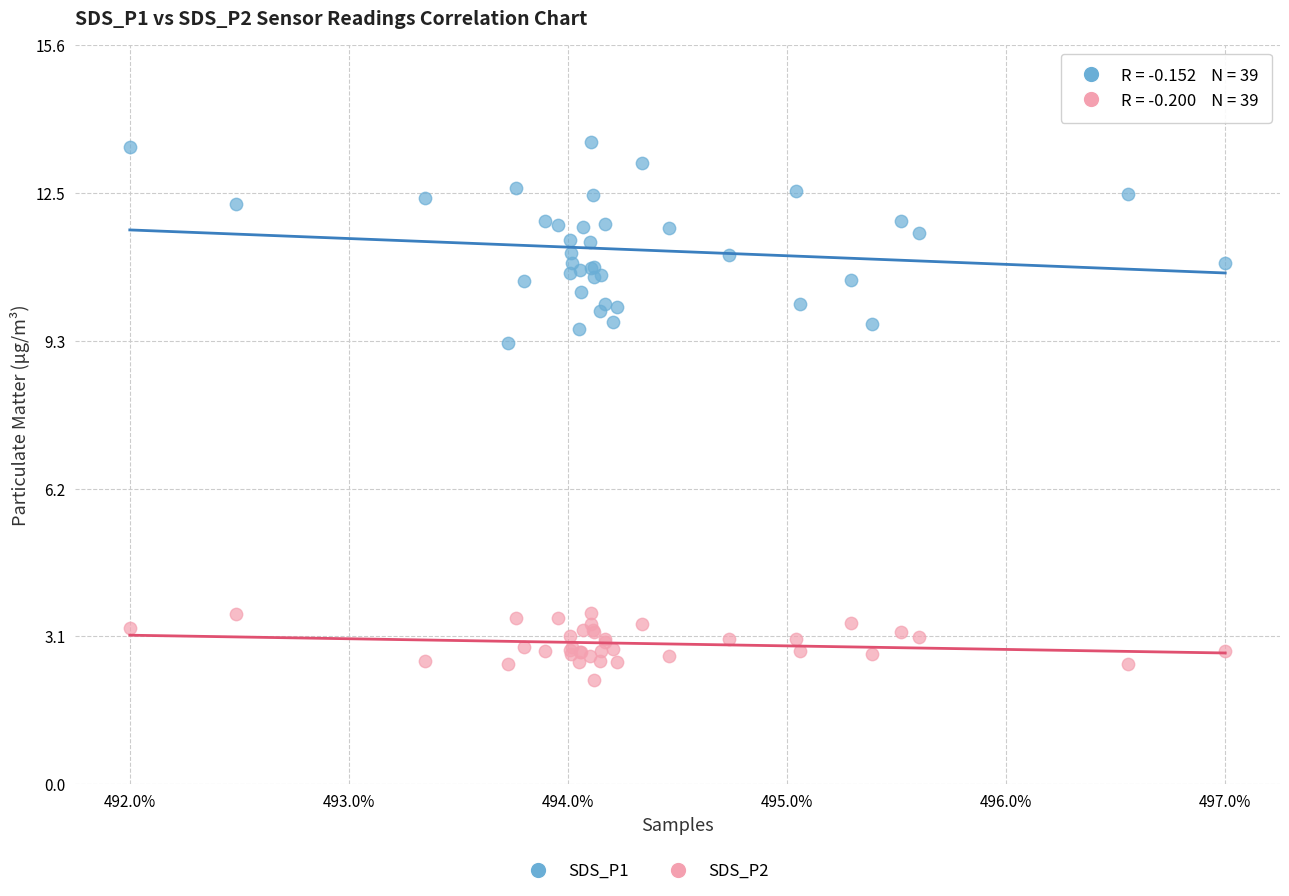

Which series has the widest spread of Y values?

SDS_P1